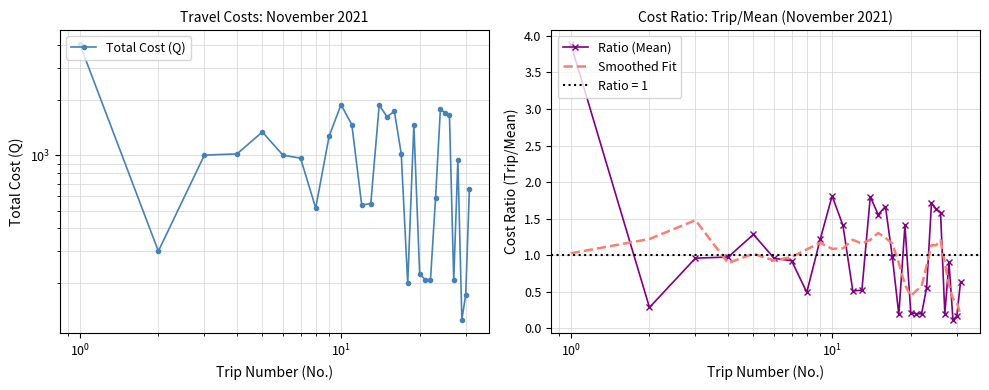

True or false: Smoothed Fit has a value of 0.3 at 18.

False